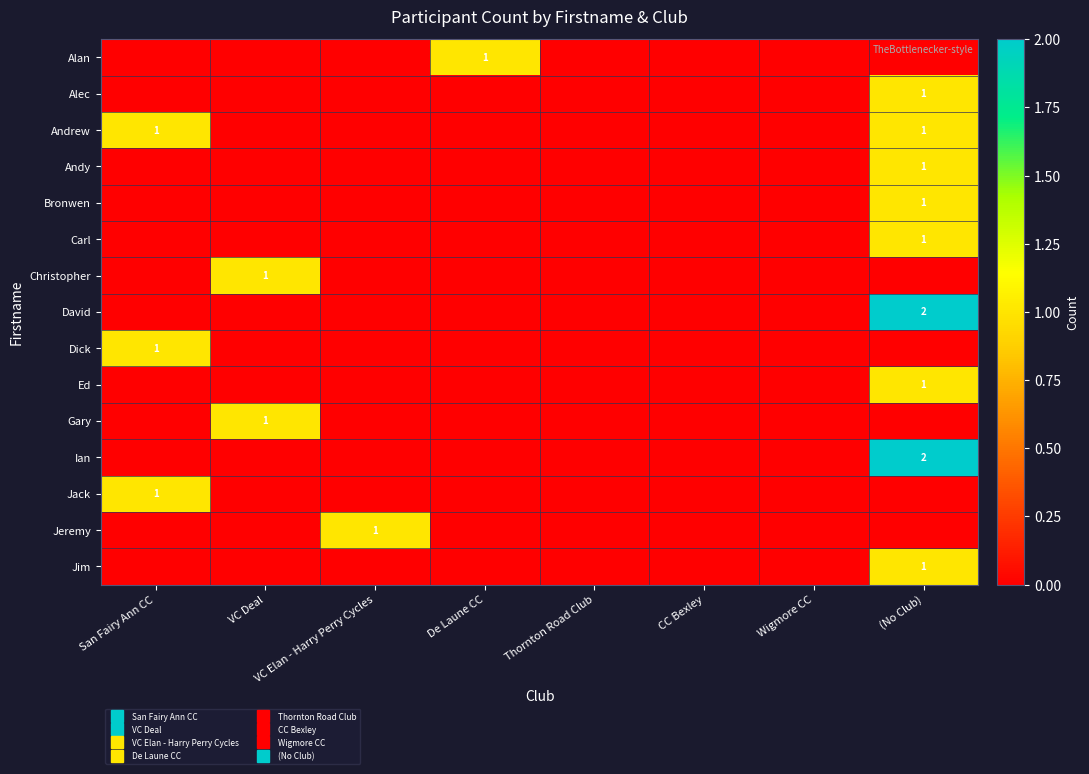

At which label is Christopher closest to 0?

San Fairy Ann CC